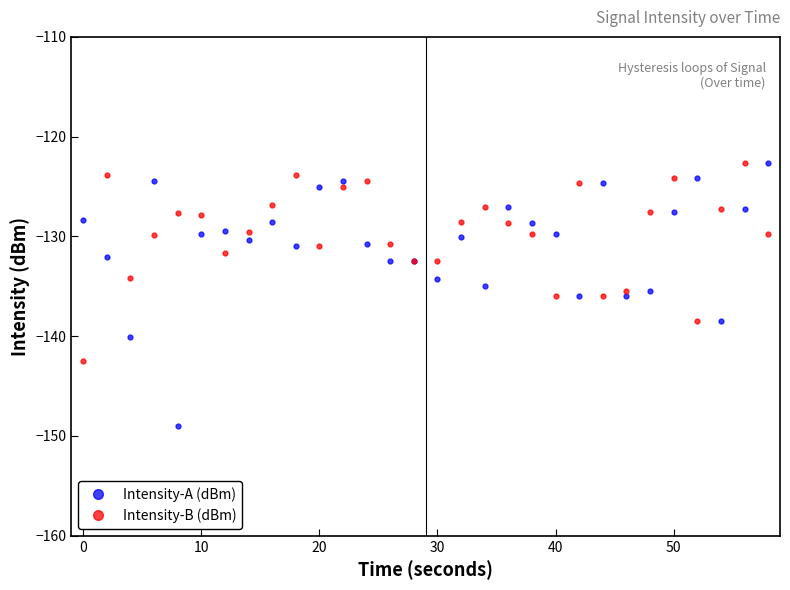

True or false: Intensity-A (dBm) has more than 0 points higher than both neighbors.

True